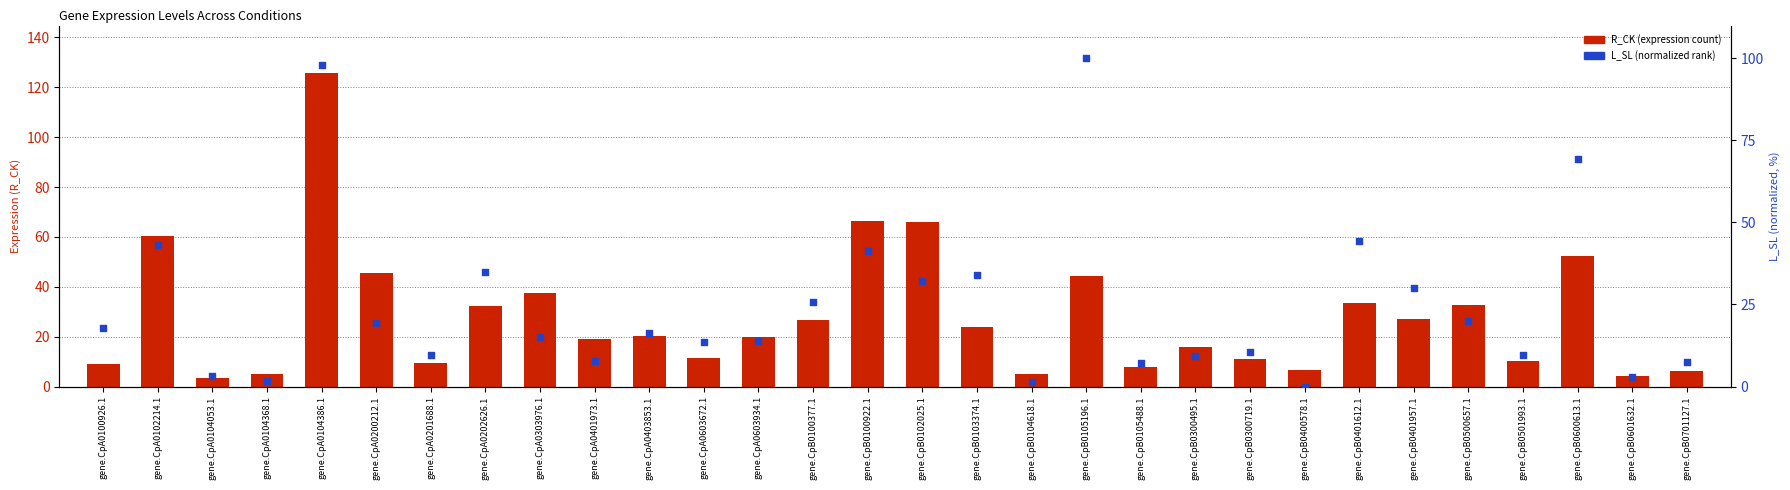

Is the value of L_SL (normalized) at gene.CpB0103374.1 greater than the value of R_CK at gene.CpA0603934.1?

Yes